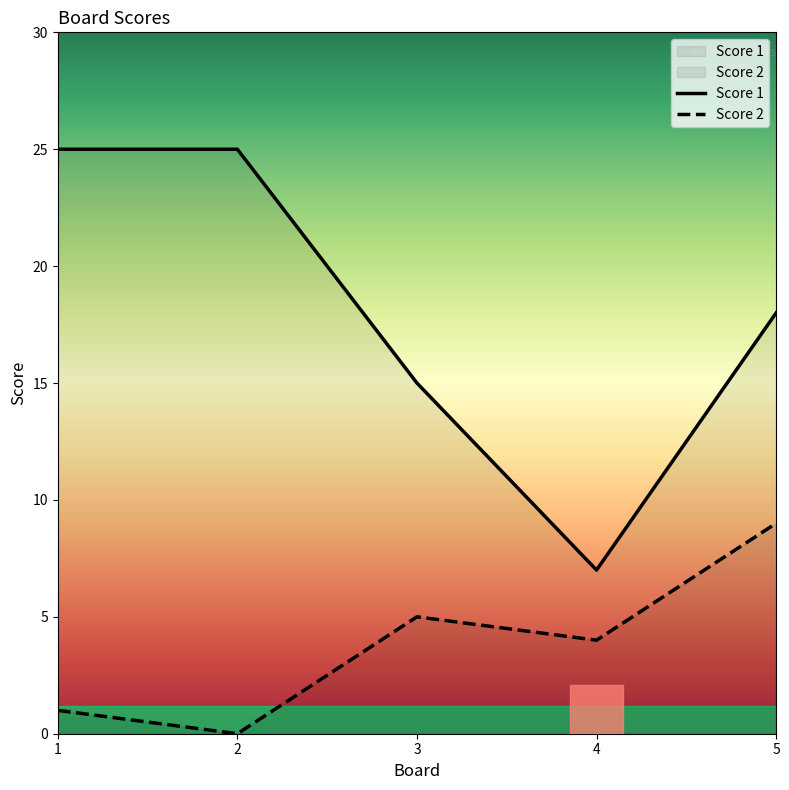

Which series has the widest spread of values?

Score 1